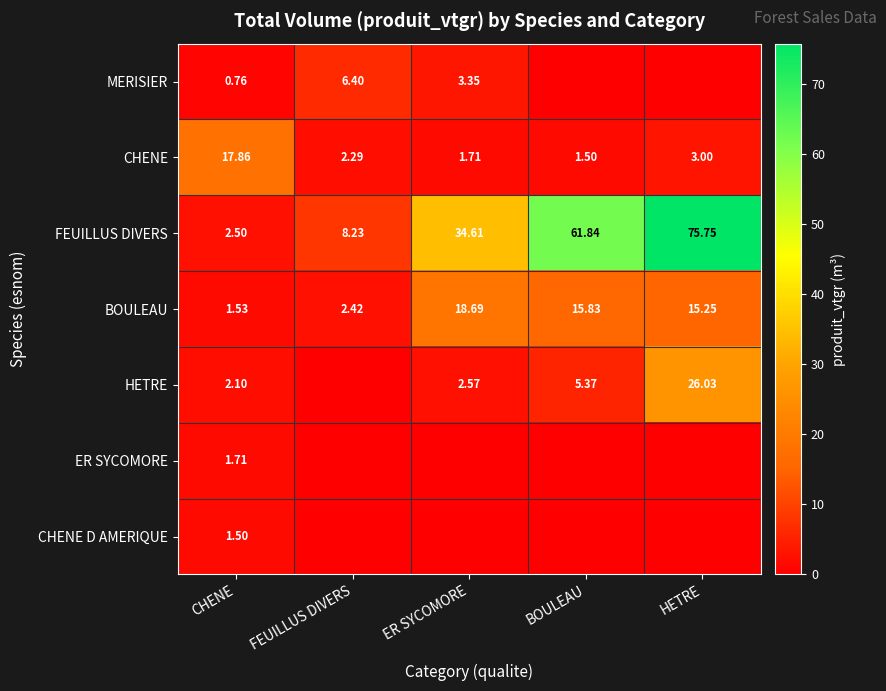

Is it true that CHENE equals 1.4 at HETRE?

False